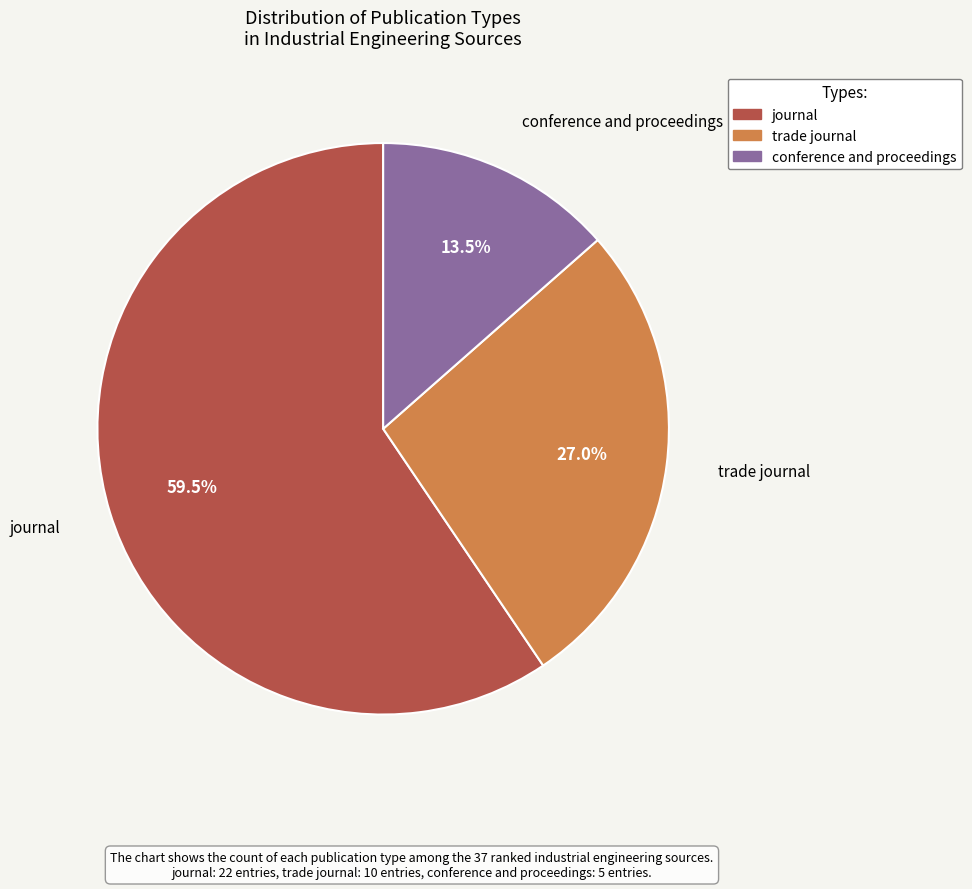

To the nearest percent, what is the difference between the largest and smallest slice percentages?

46%